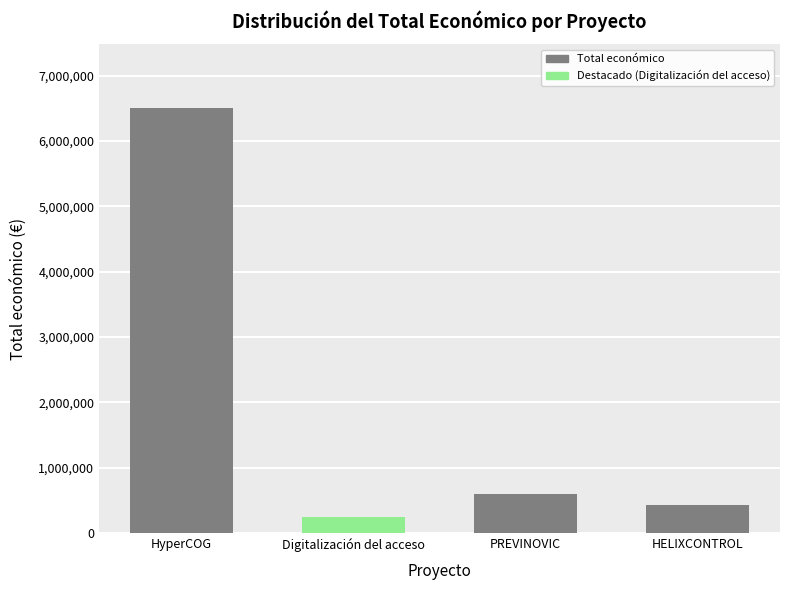

At which label is the value closest to 3372156?

PREVINOVIC